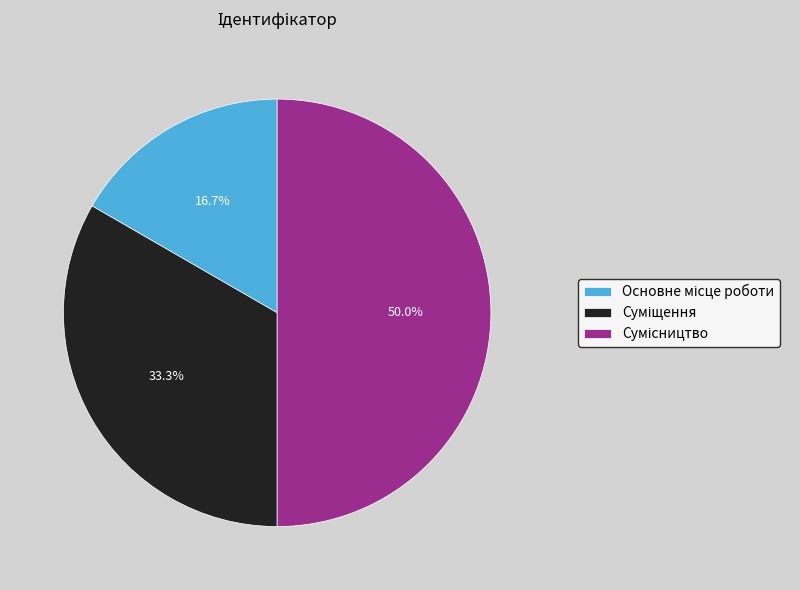

How many slices are in this pie chart?

3